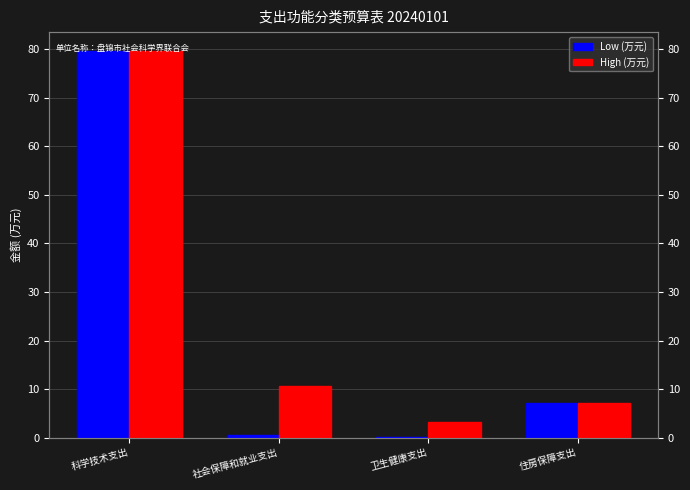

Is it true that Low (万元) equals 12.0 at 住房保障支出?

False